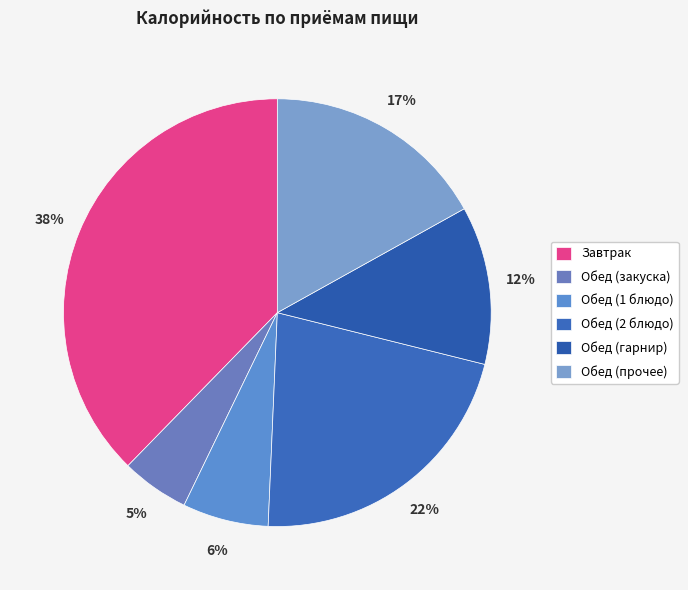

Which slice is the smallest?

Обед (закуска)